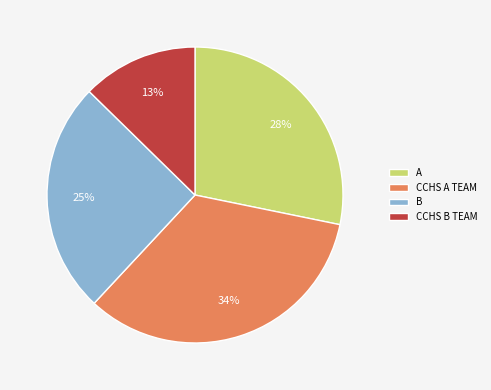

The CCHS A TEAM slice represents 40% of the pie. True or false?

False